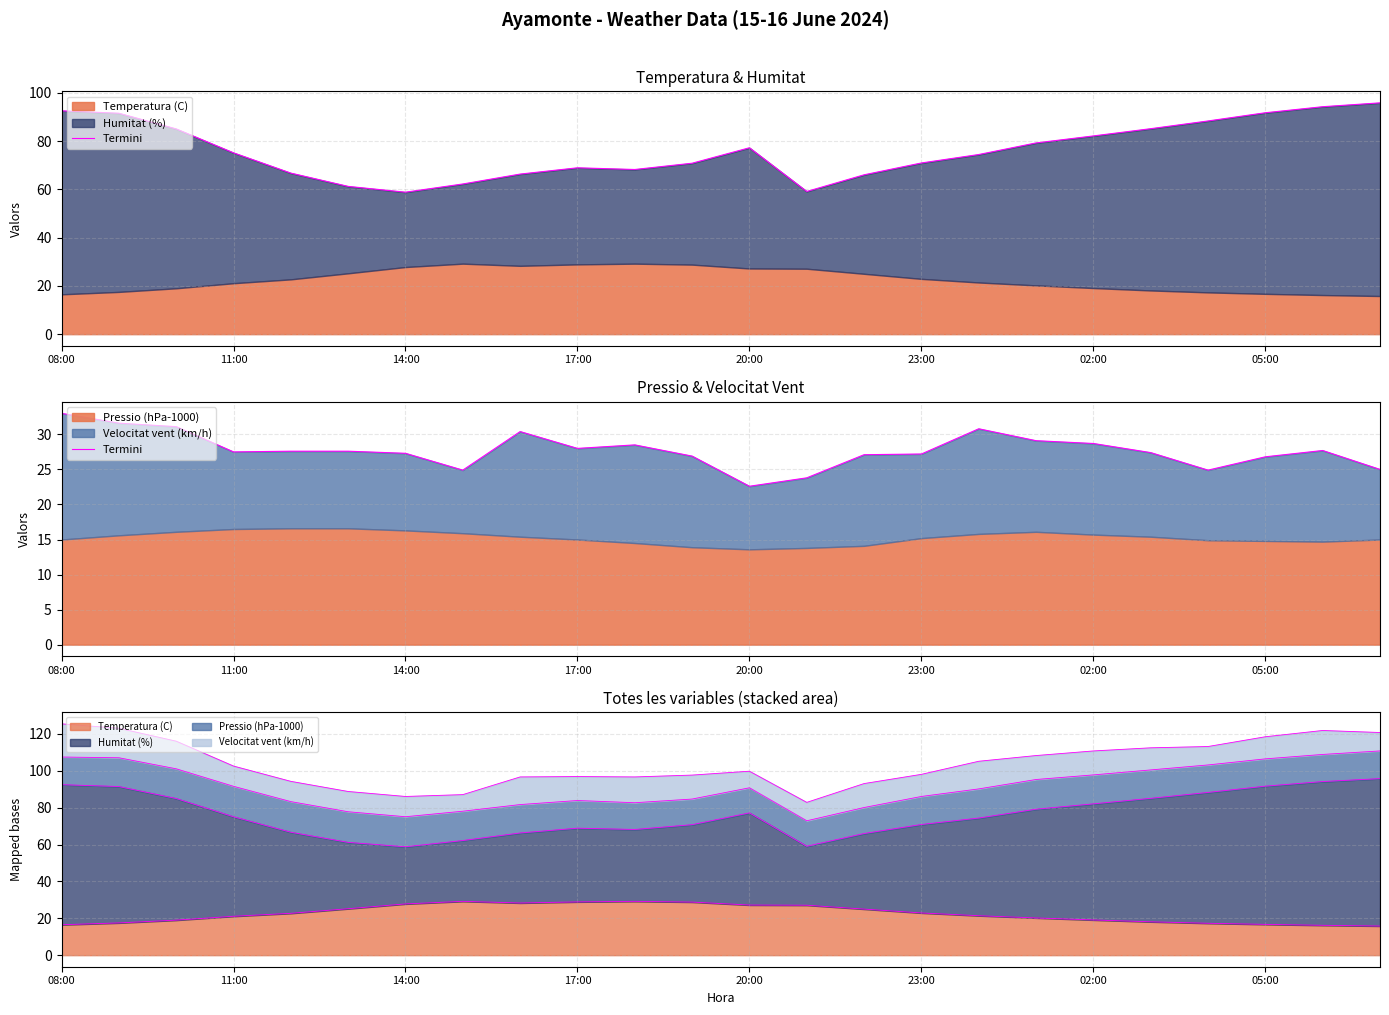

What is the difference between the values at 23 and 16?

5.8